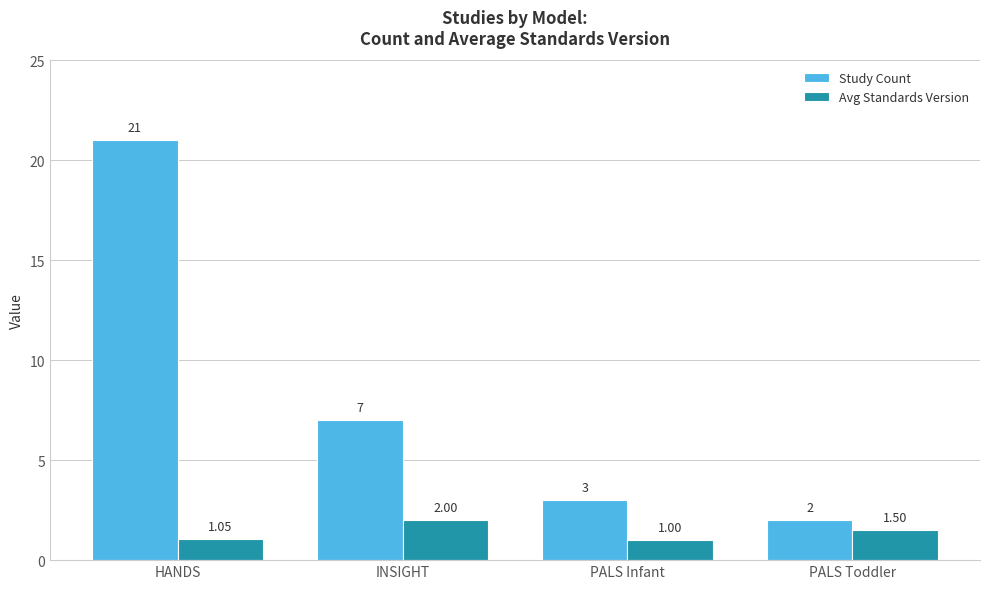

What is the average value of the Avg Standards Version series?

1.4